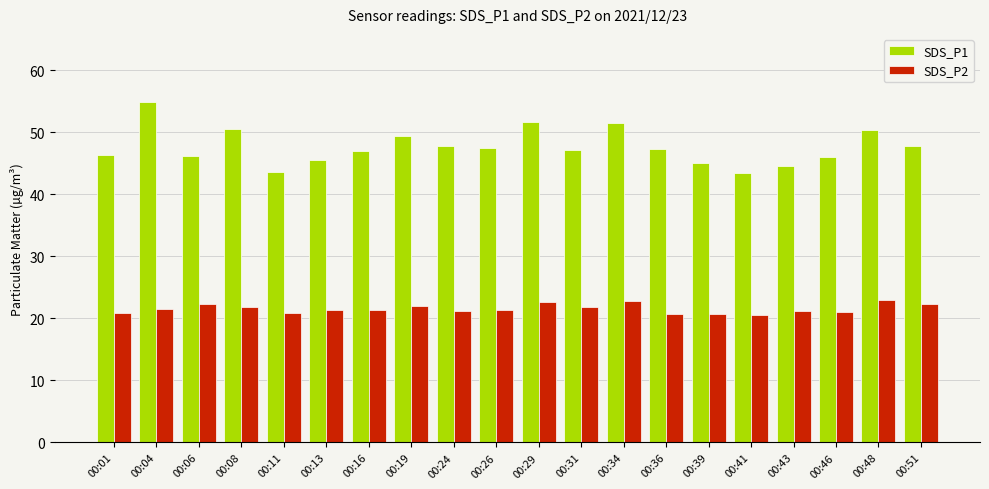

Which series has the widest spread of values?

SDS_P1